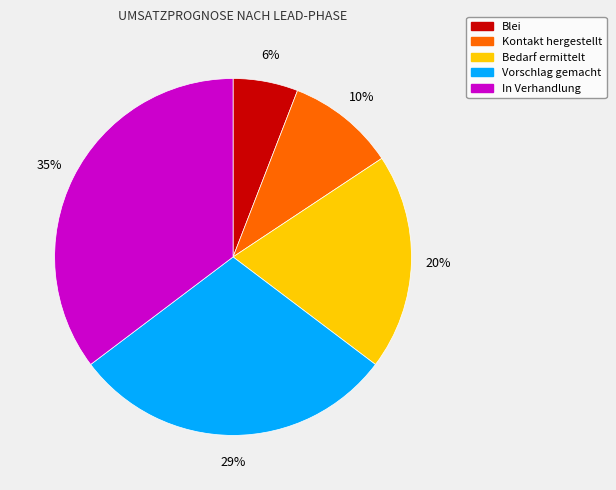

Count the number of slices in the pie.

5